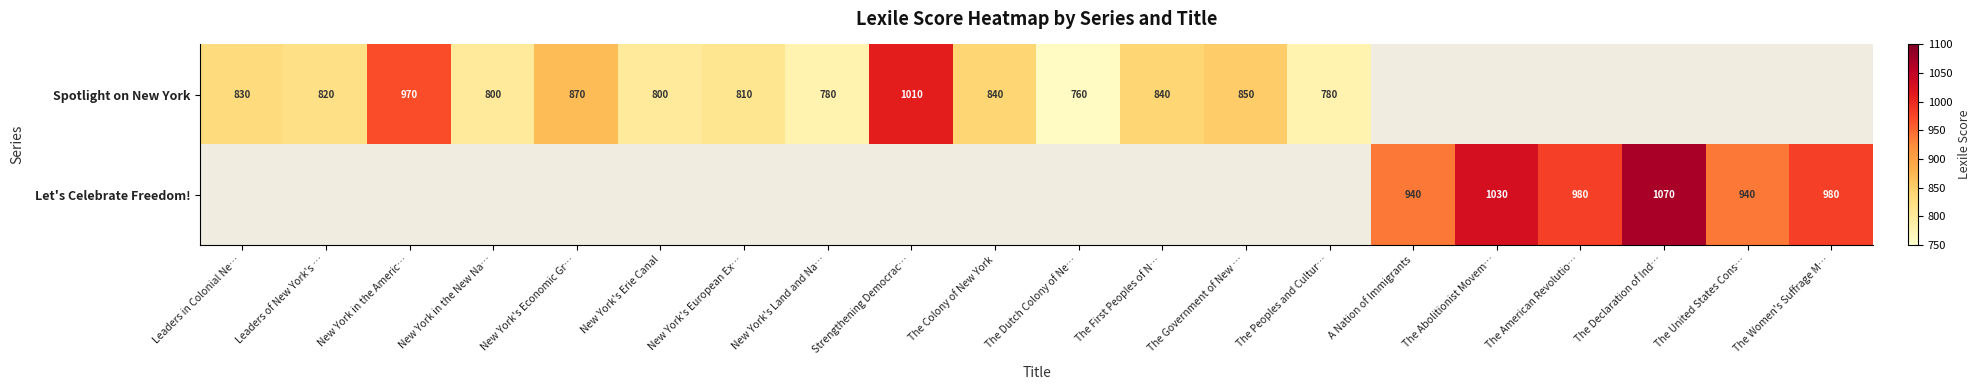

Is the value of Spotlight on New York at New York's Land and Na… greater than the value of Let's Celebrate Freedom! at The American Revolutio…?

No